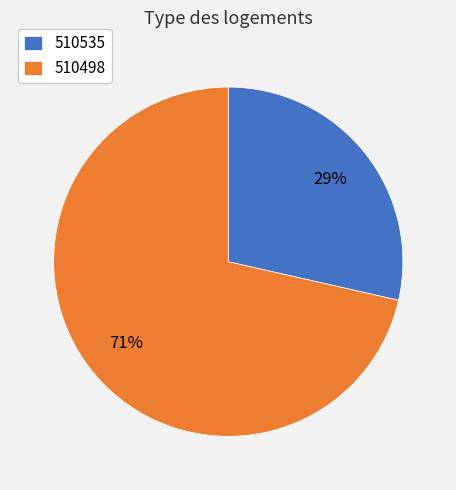

To the nearest percent, what is the combined percentage of 510498 and 510535?

100%